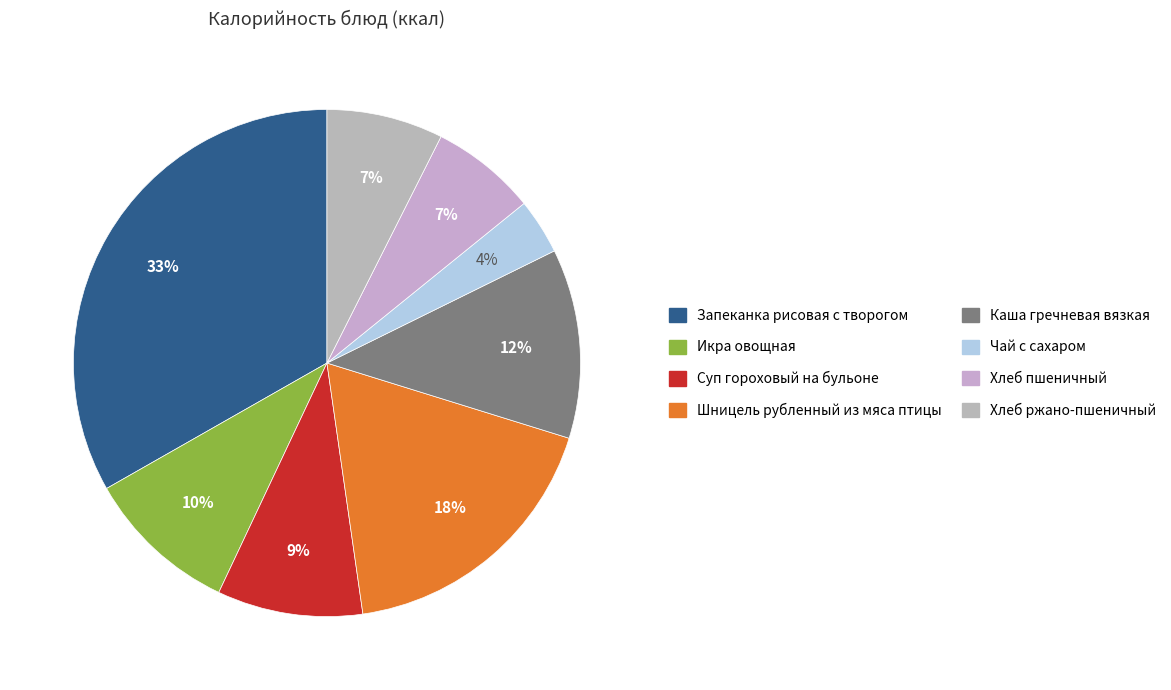

Count the number of slices in the pie.

8